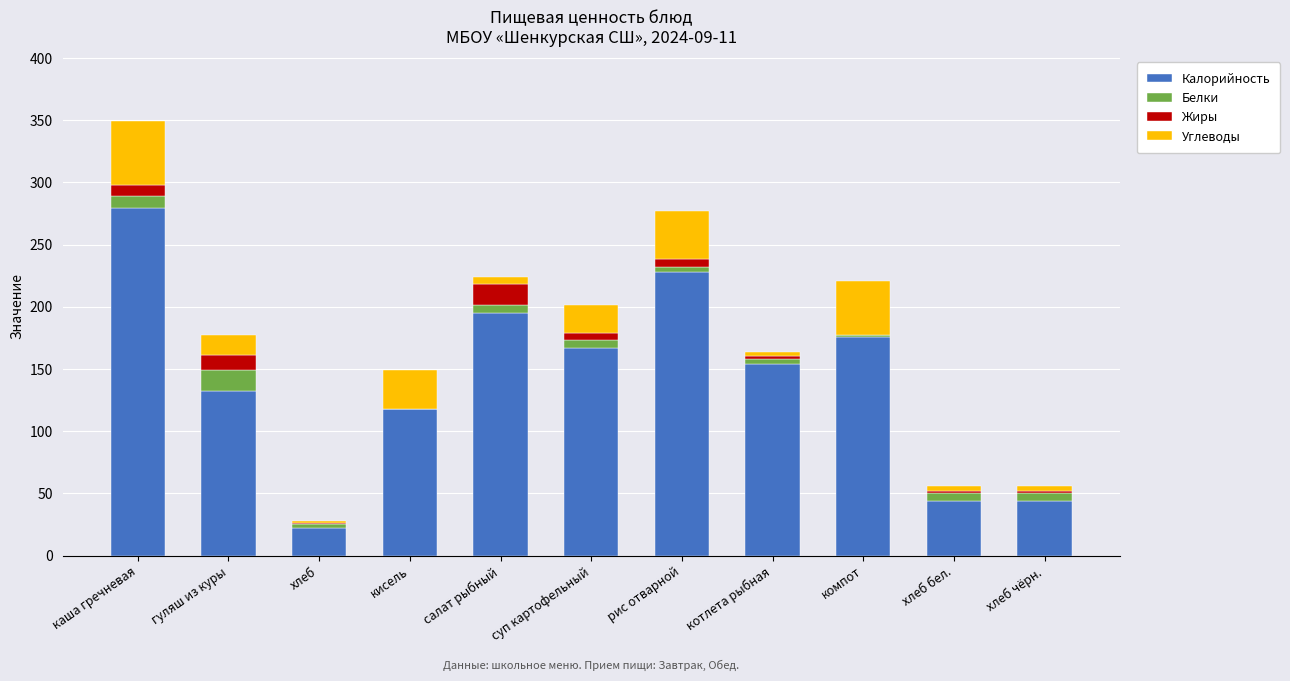

True or false: Калорийность has a value of 195 at салат рыбный.

True